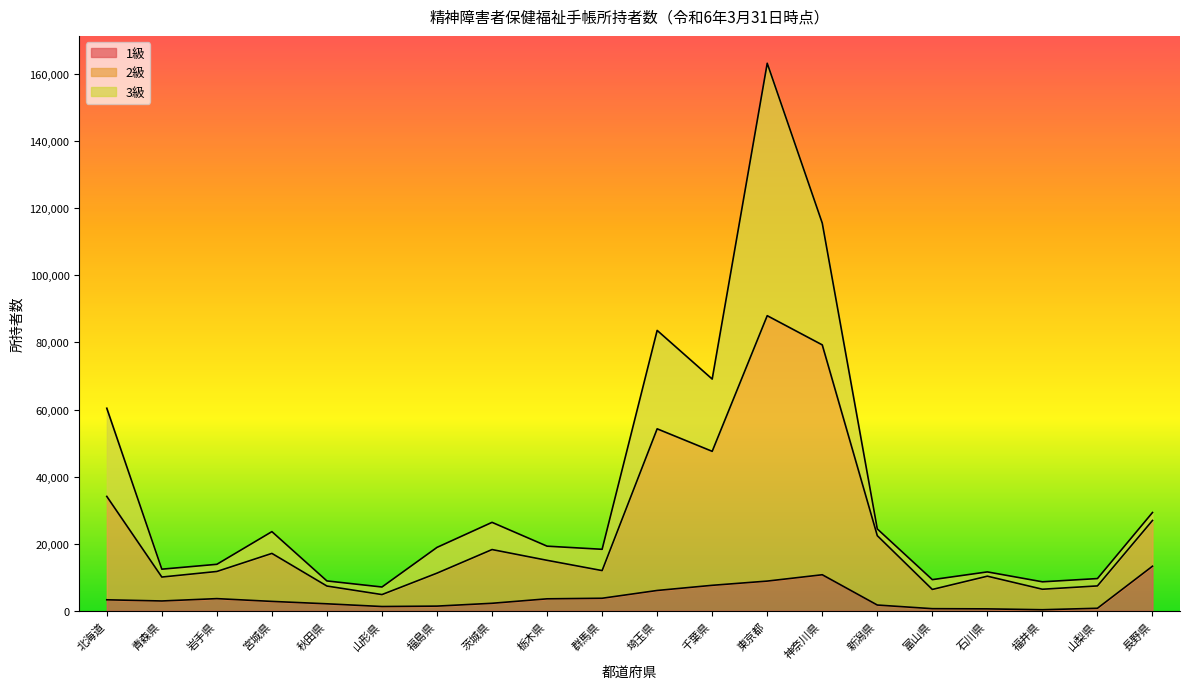

What is the label of the 19th point from the left?

山梨県